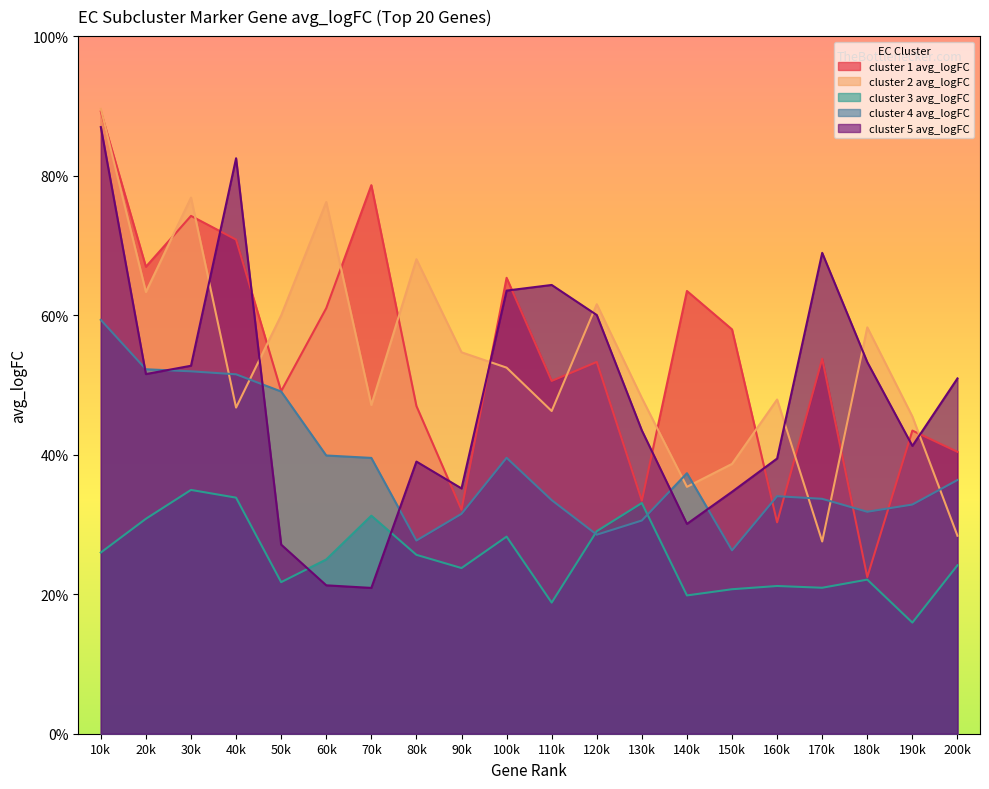

List the labels in order of cluster 2 avg_logFC value, smallest first.

170k, 200k, 140k, 150k, 190k, 110k, 40k, 70k, 160k, 130k, 100k, 90k, 180k, 50k, 120k, 20k, 80k, 60k, 30k, 10k